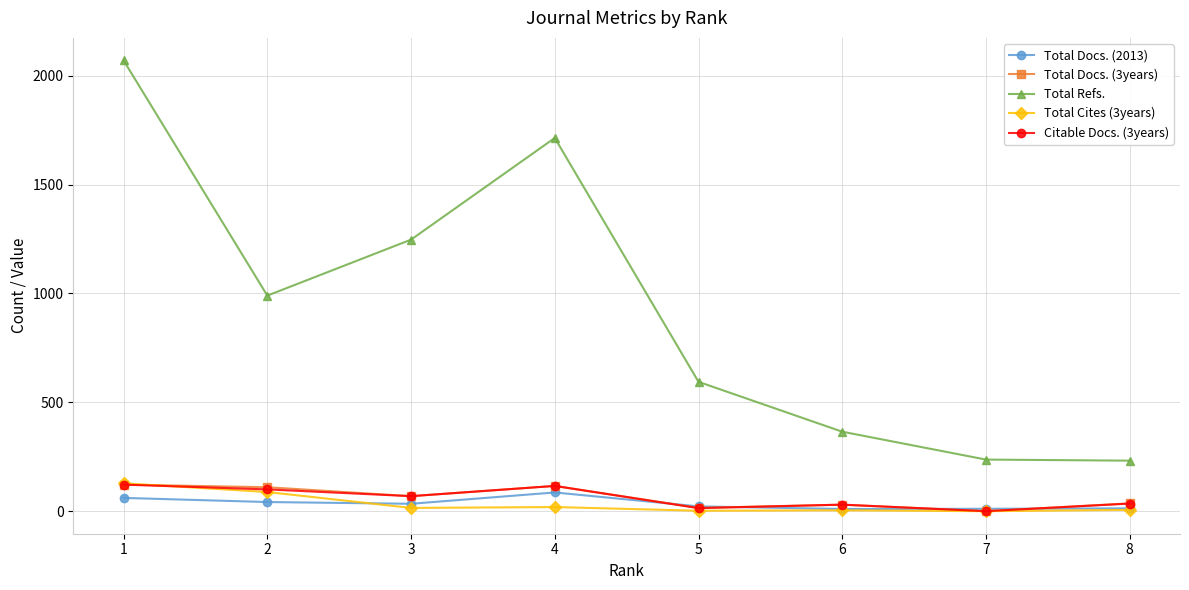

After their last crossing, which series has the higher values: Total Docs. (2013) or Citable Docs. (3years)?

Citable Docs. (3years)